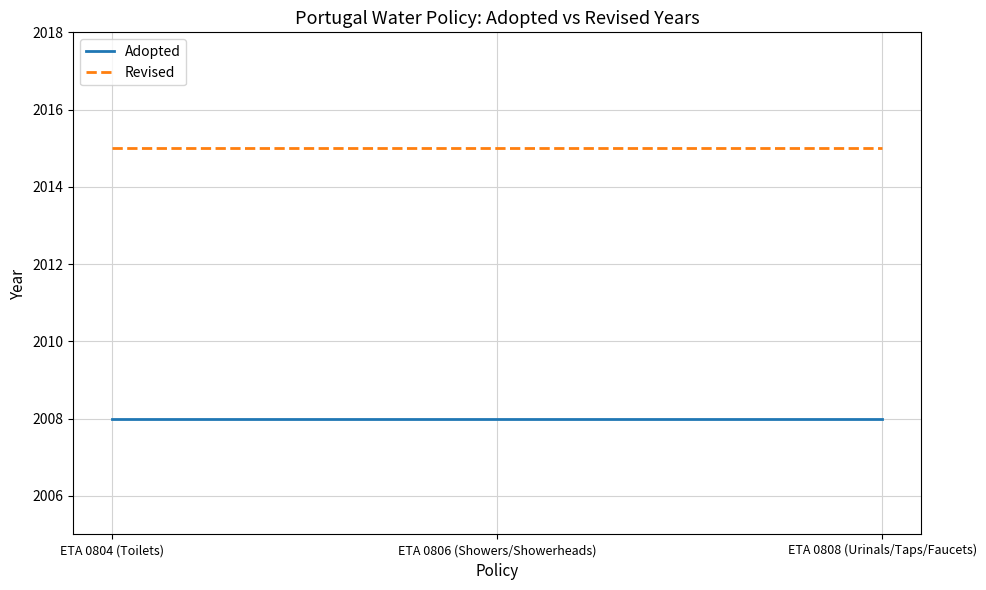

Rank the series at ETA 0806 (Showers/Showerheads) from highest to lowest value.

Revised, Adopted